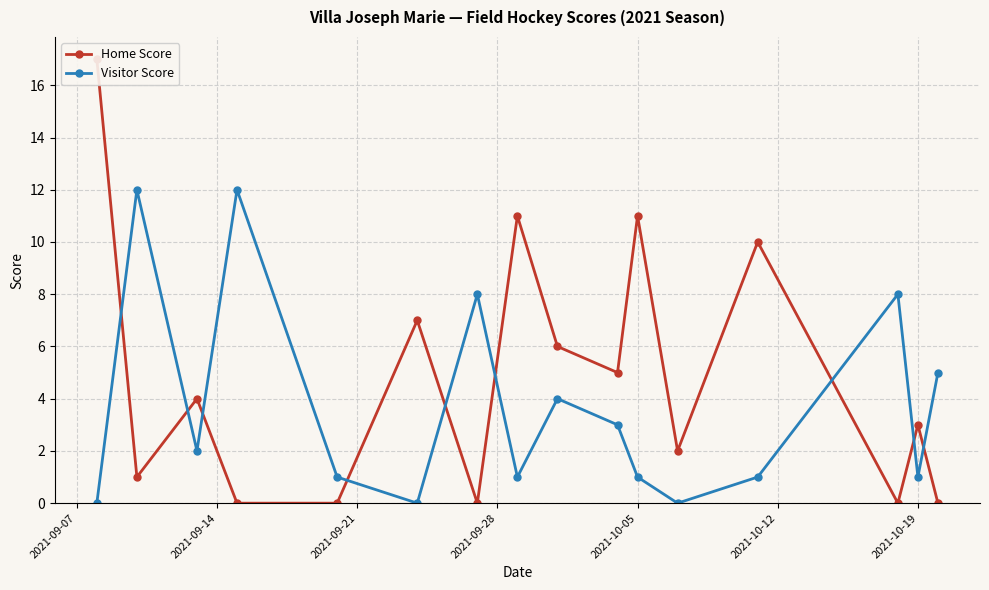

What is the maximum value for Visitor Score?

12